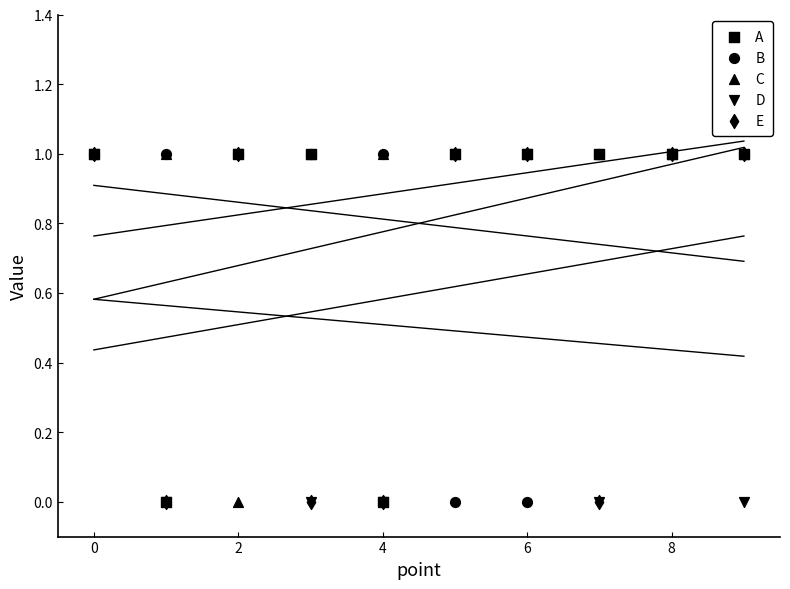

Which series reaches the maximum Y coordinate?

A